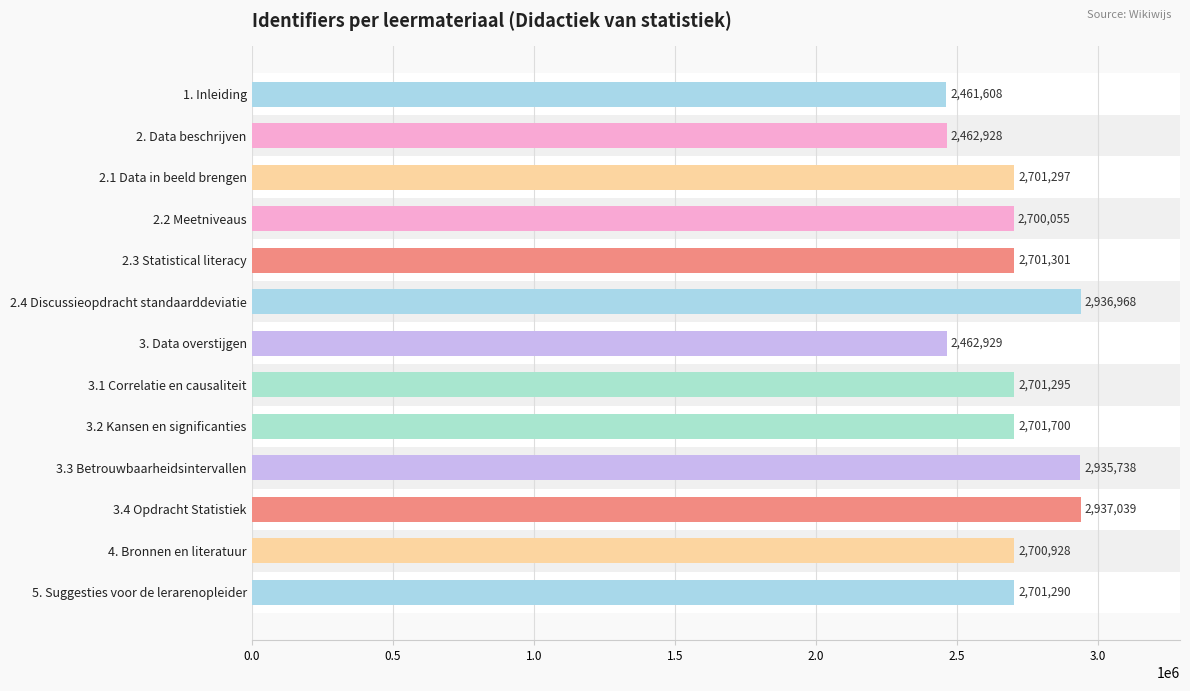

What is the value of the 12th bar from the top?

2700928